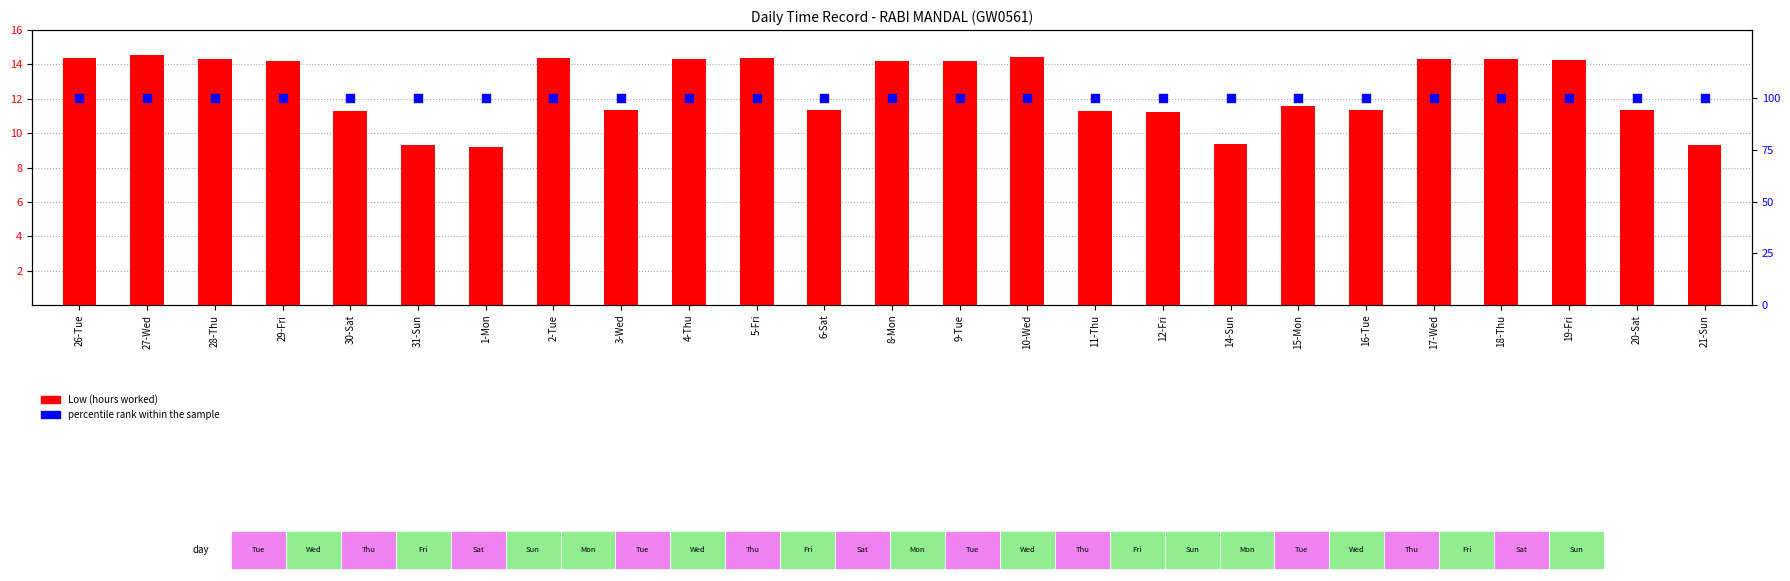

Which series has the largest total across all categories?

percentile rank within the sample